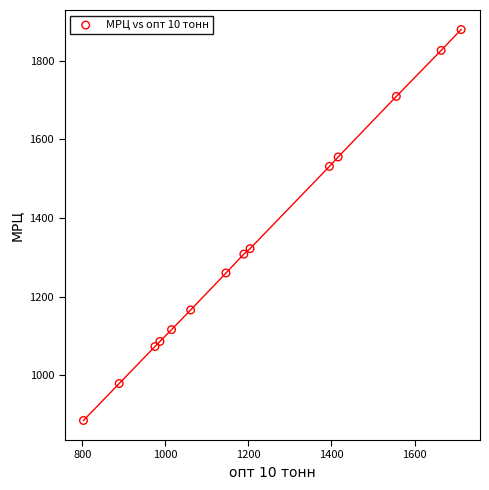

What Y value in the scatter plot is closest to 1382?

1322